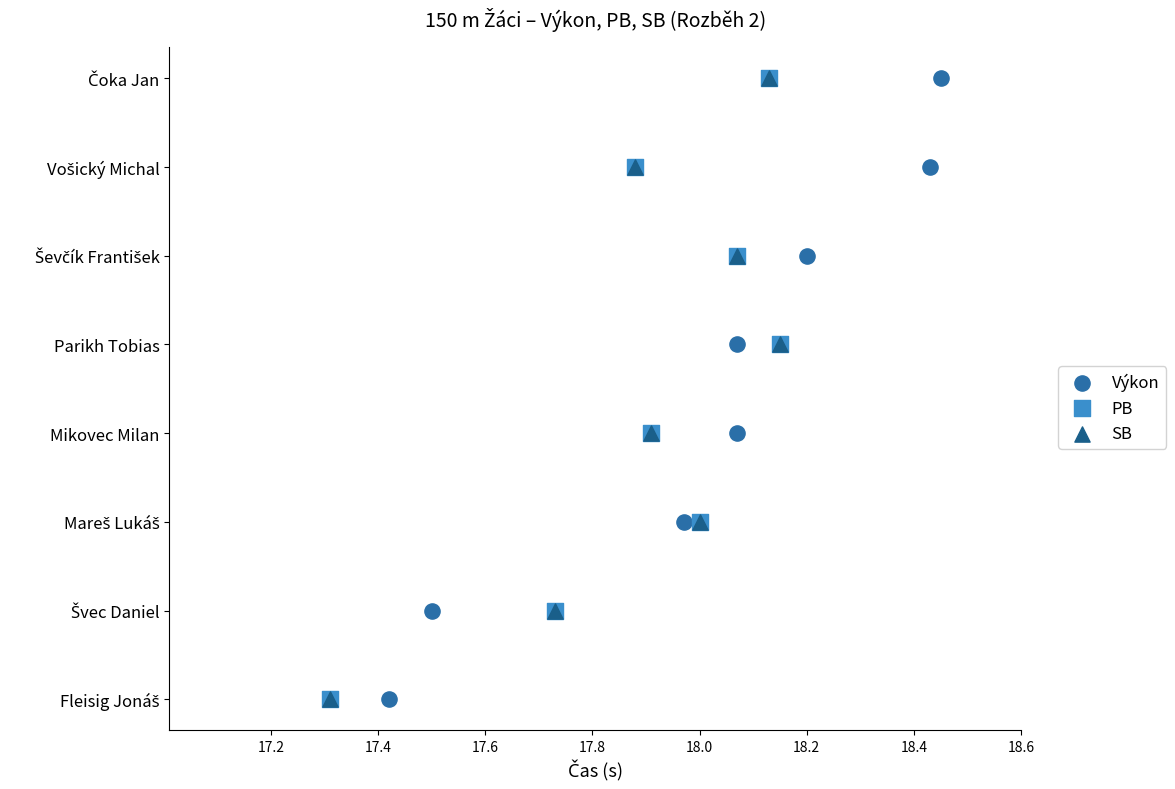

What are all the series names shown in the legend?

Výkon, PB, SB